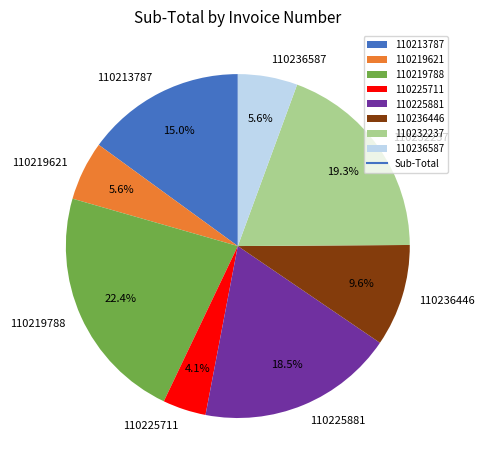

Is there a majority slice in this chart?

No